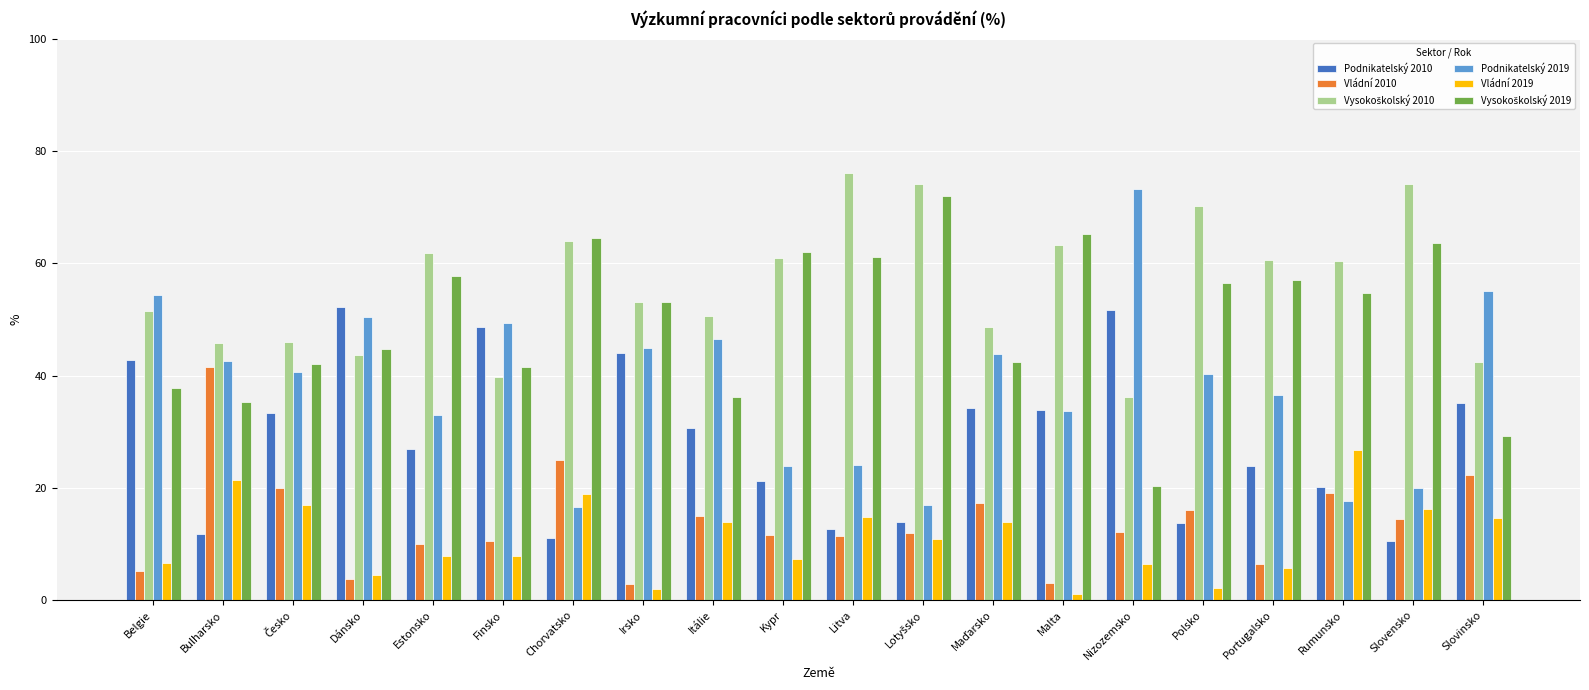

The Vládní 2010 series shows 20.5 at Slovensko. True or false?

False